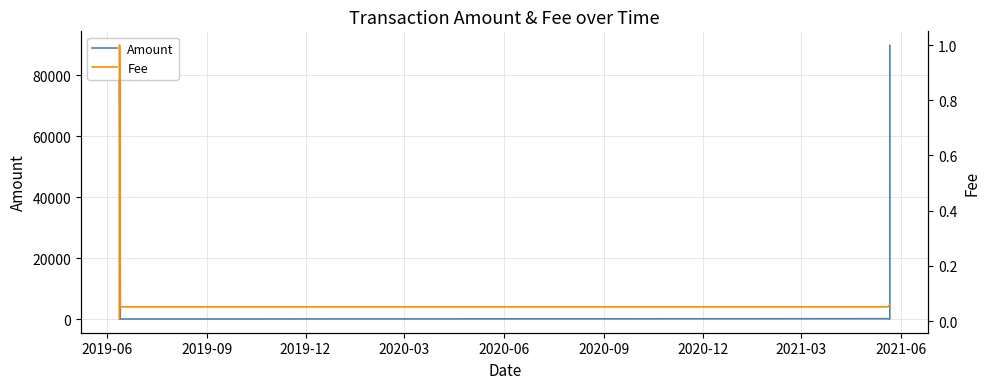

True or false: Fee and Amount cross at least once.

False